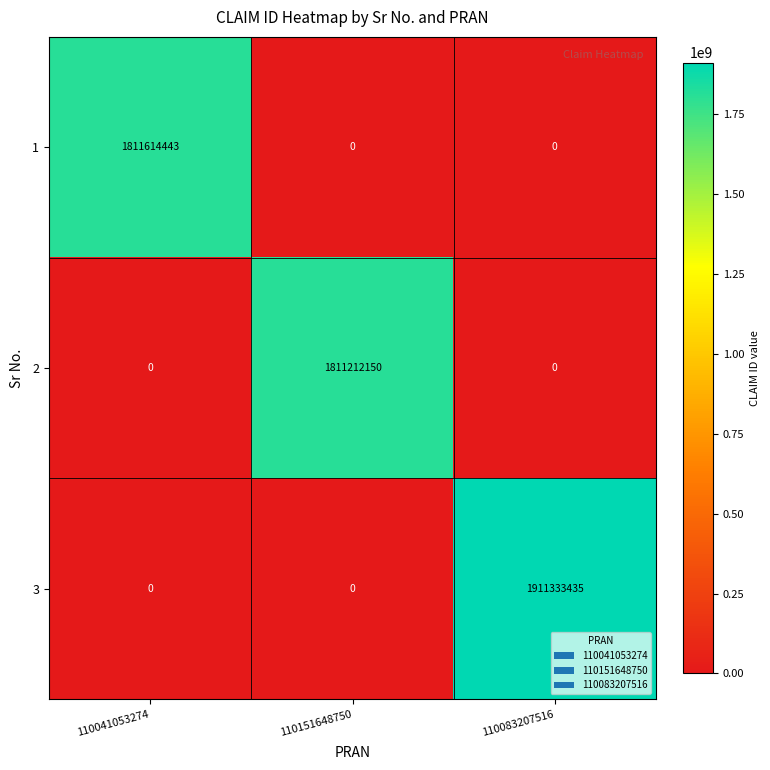

Reading left to right, list all the values displayed in this chart.

1: 1811614443	0	0
2: 0	1811212150	0
3: 0	0	1911333435